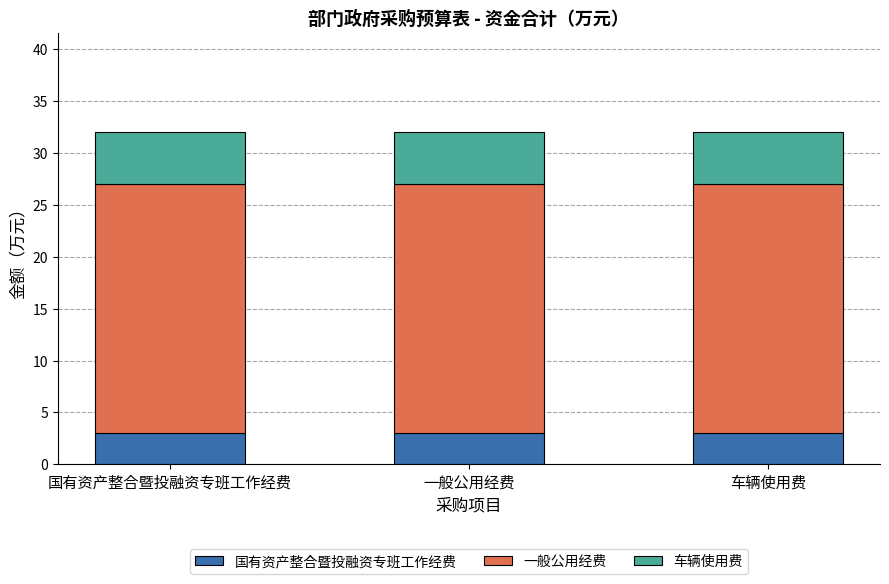

What are all the series names shown in the legend?

国有资产整合暨投融资专班工作经费, 一般公用经费, 车辆使用费